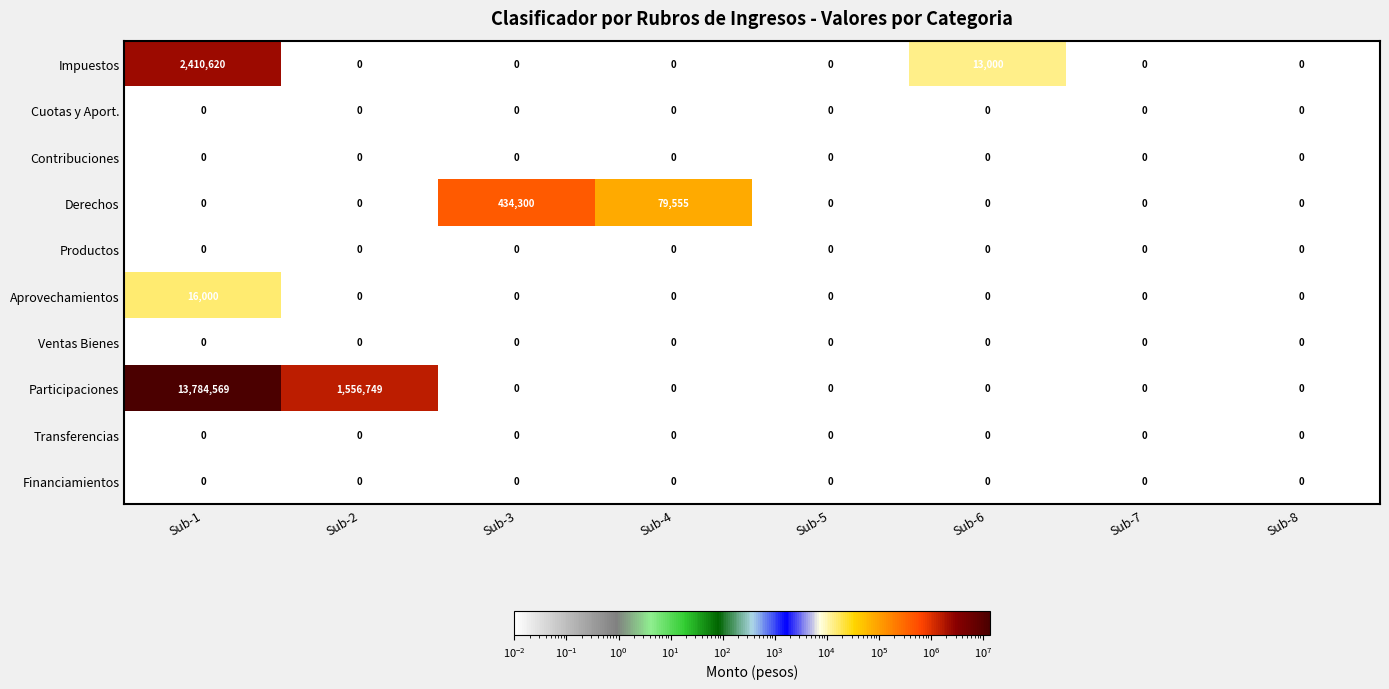

Which series has the widest spread of values?

Participaciones